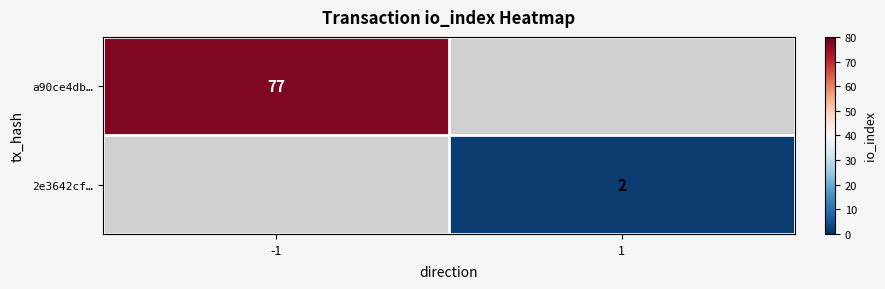

True or false: 2e3642cf… has a value of 2 at 1.

True